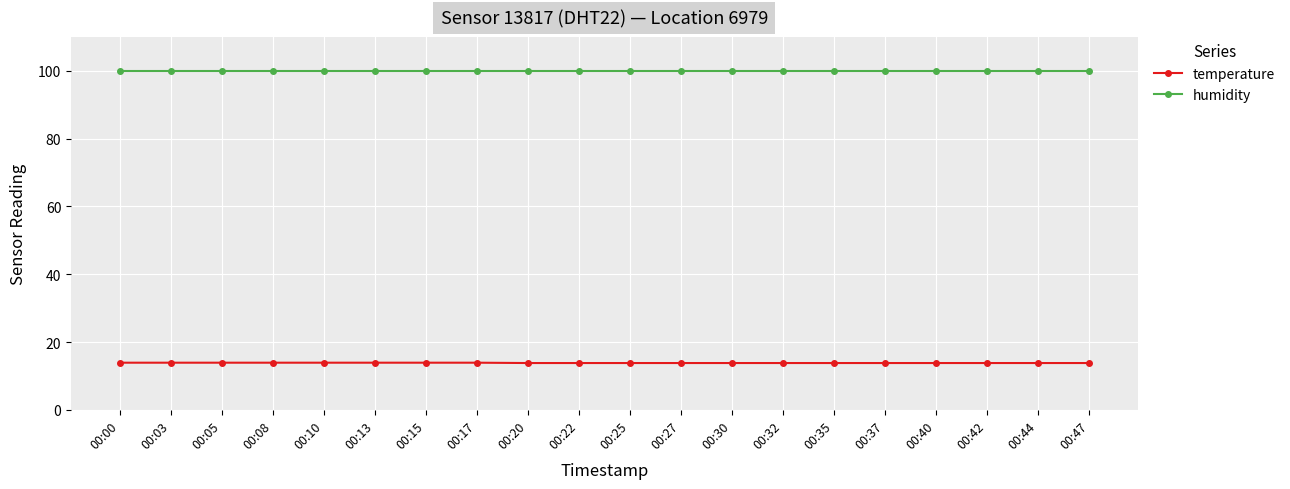

Which series has the widest spread of values?

temperature